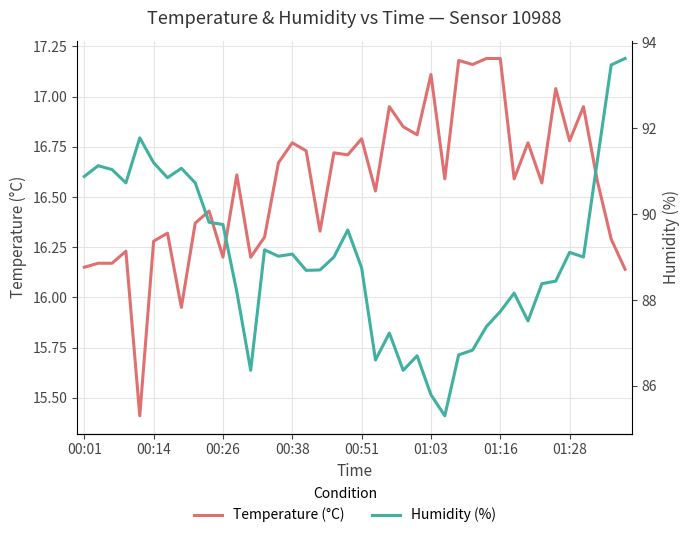

What position from the left is 01:28?

8